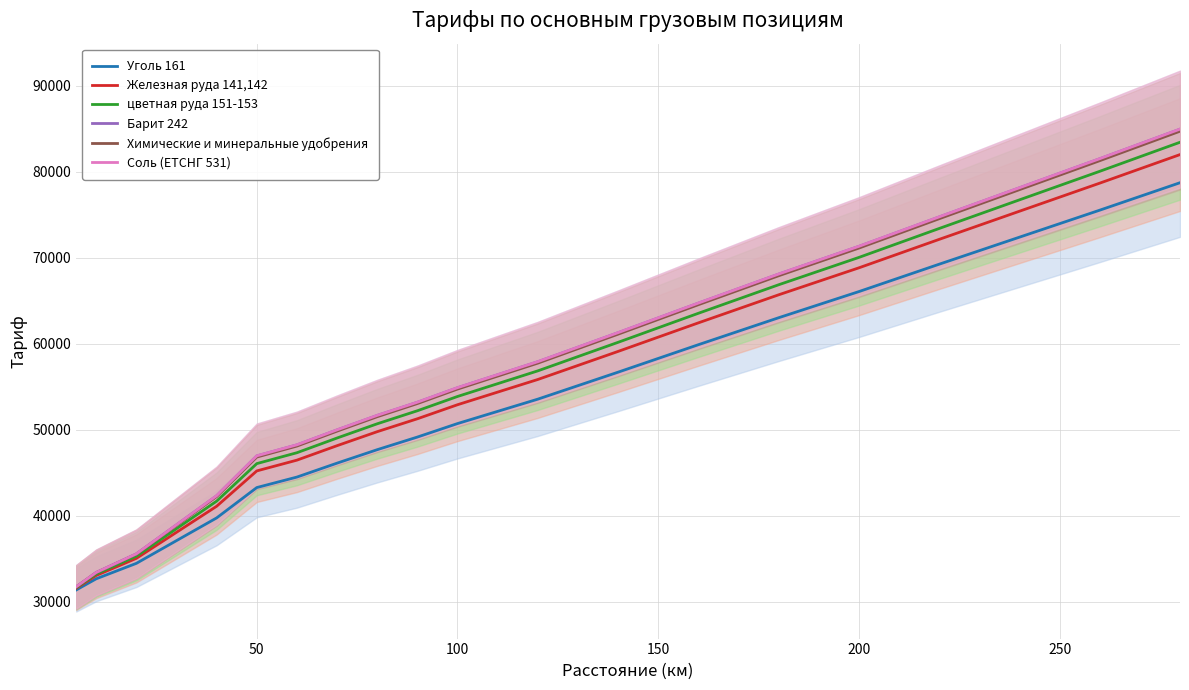

What are all the series names shown in the legend?

Уголь 161, Железная руда 141,142, цветная руда 151-153, Барит 242, Химические и минеральные удобрения, Соль (ЕТСНГ 531)